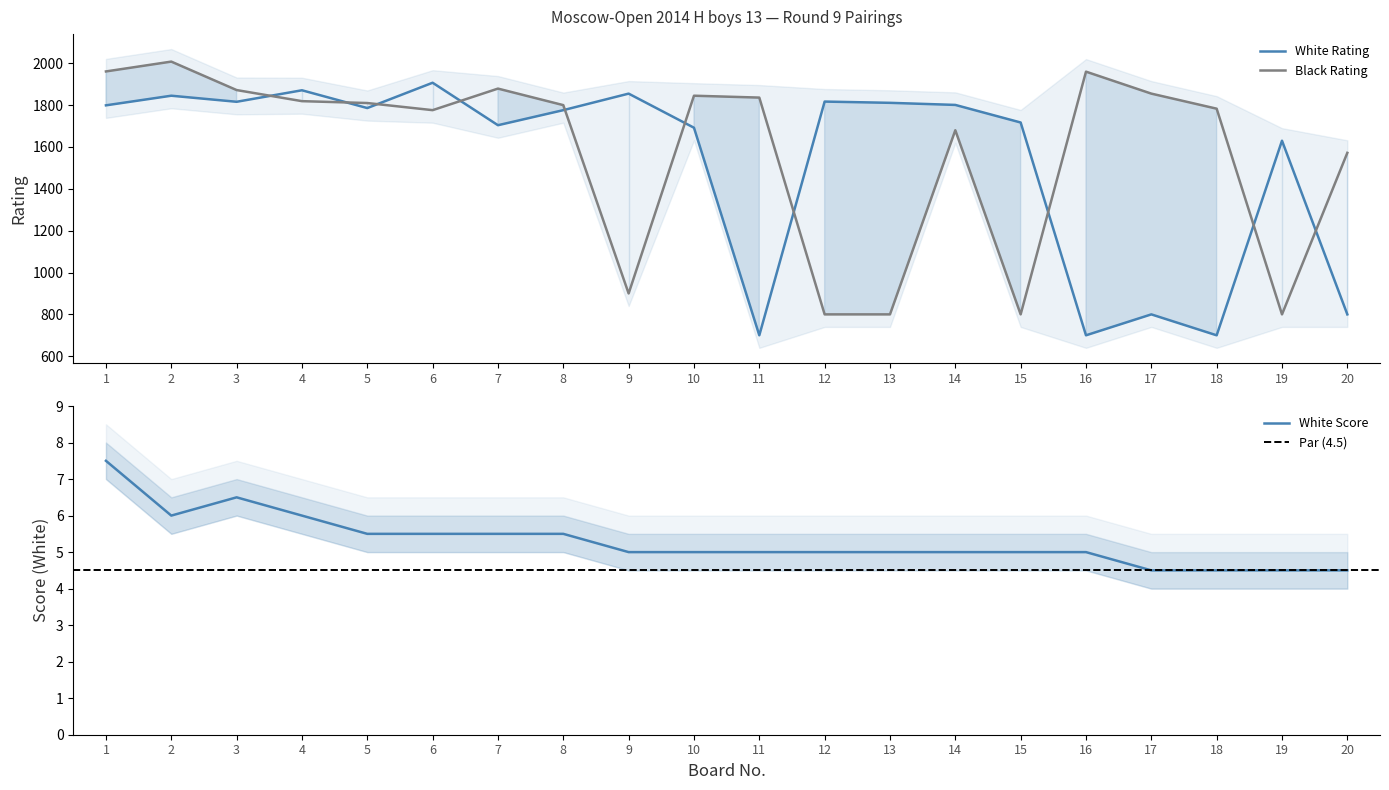

Where does the White Score series first go above 5?

1